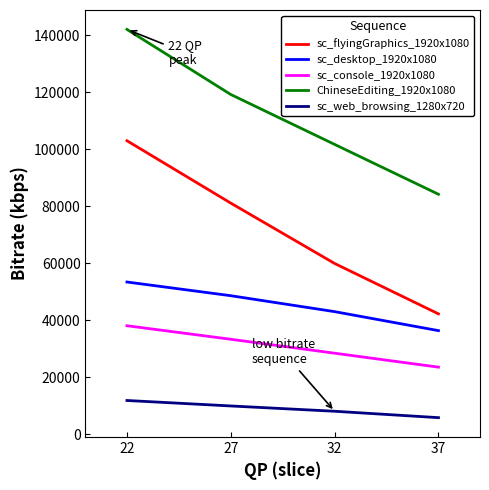

Reading left to right, extract all data points from this chart.

sc_flyingGraphics_1920x1080: 103010.8	81123.1	59951.1	42271.3
sc_desktop_1920x1080: 53450.6	48644.3	43055.2	36389.6
sc_console_1920x1080: 38113.6	33362.5	28471.1	23582.5
ChineseEditing_1920x1080: 142066.4	119230.4	101720.4	84226.6
sc_web_browsing_1280x720: 11886.2	9963.9	8106.4	5862.4